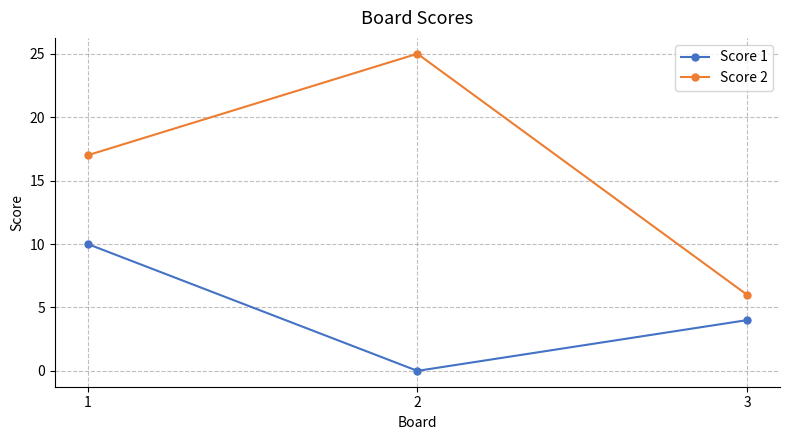

Reading right to left, transcribe all the data shown in this chart.

Score 1: 4	0	10
Score 2: 6	25	17